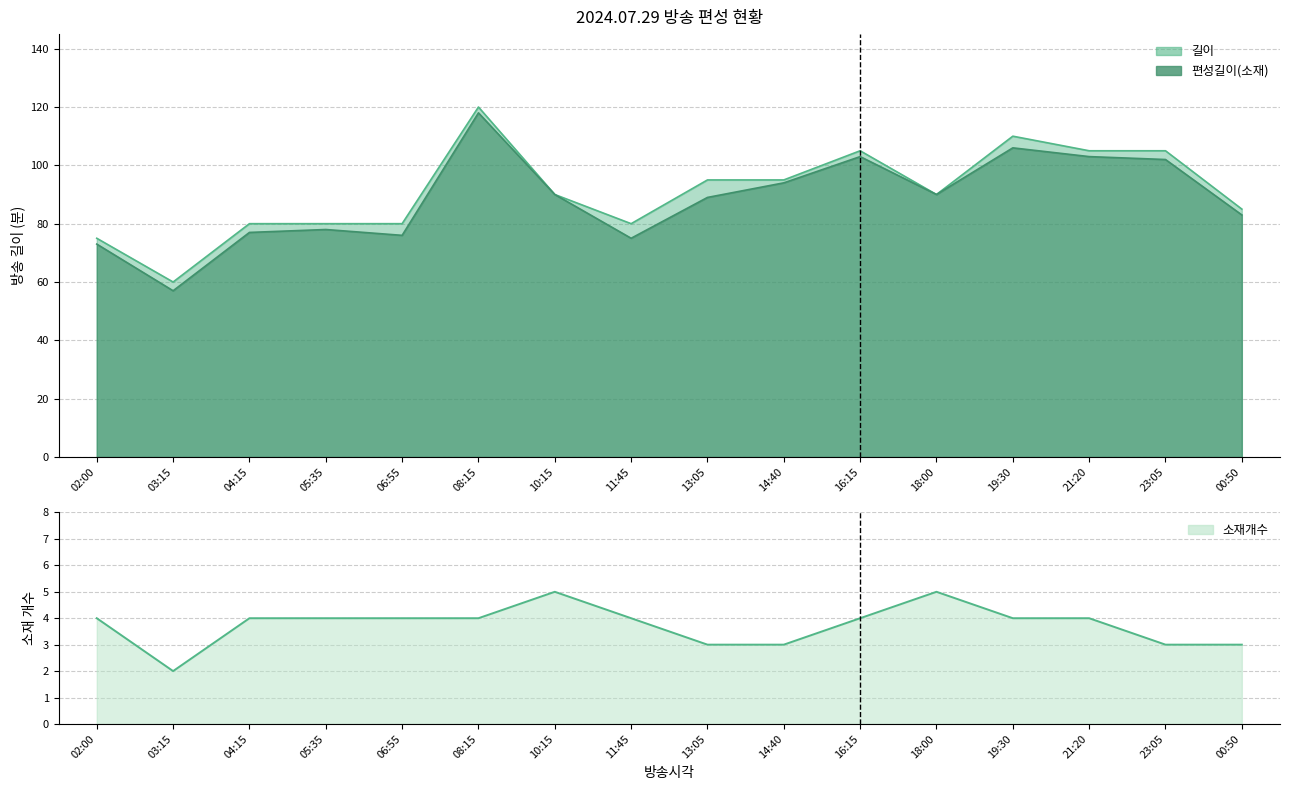

At which category does the chart reach its minimum across all series?

03:15